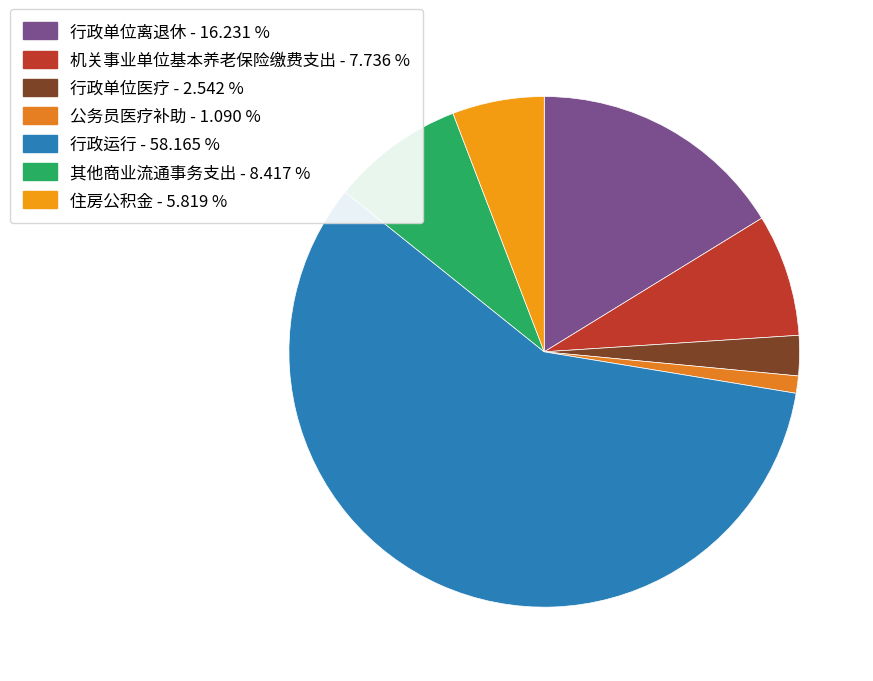

What percentage is the 公务员医疗补助 slice, to the nearest percent?

1%